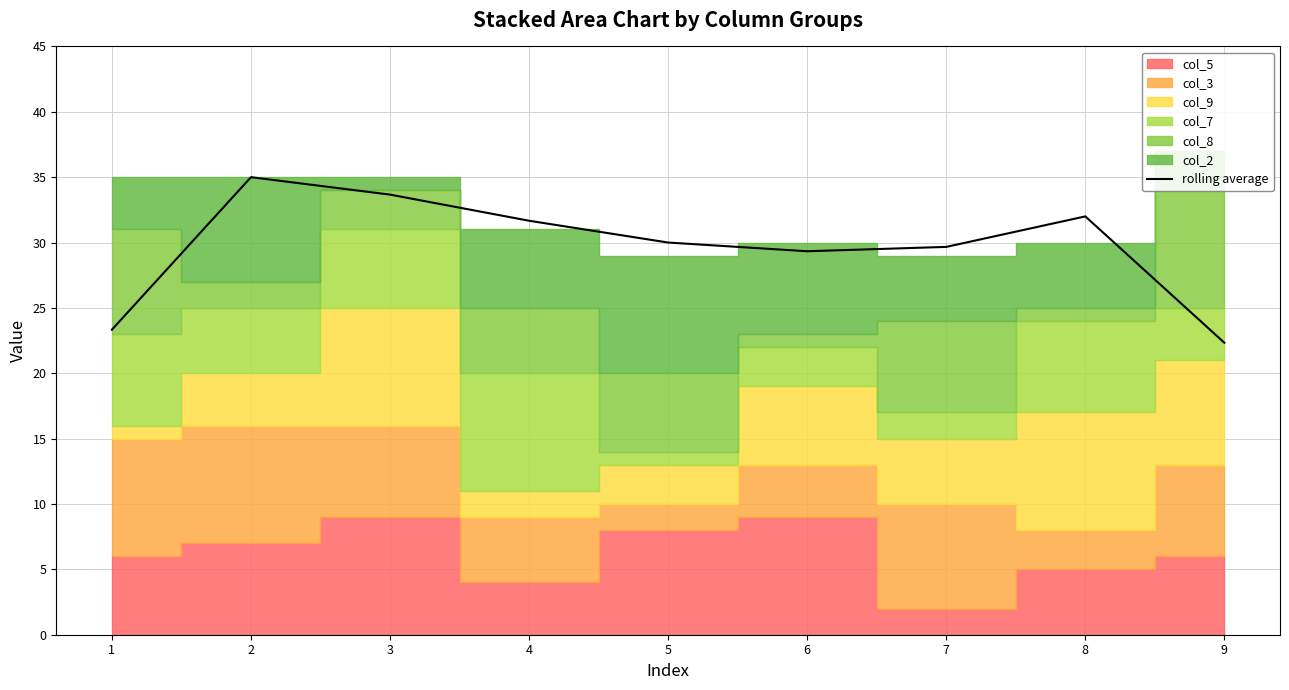

Which label corresponds to the smallest value in the chart?

9